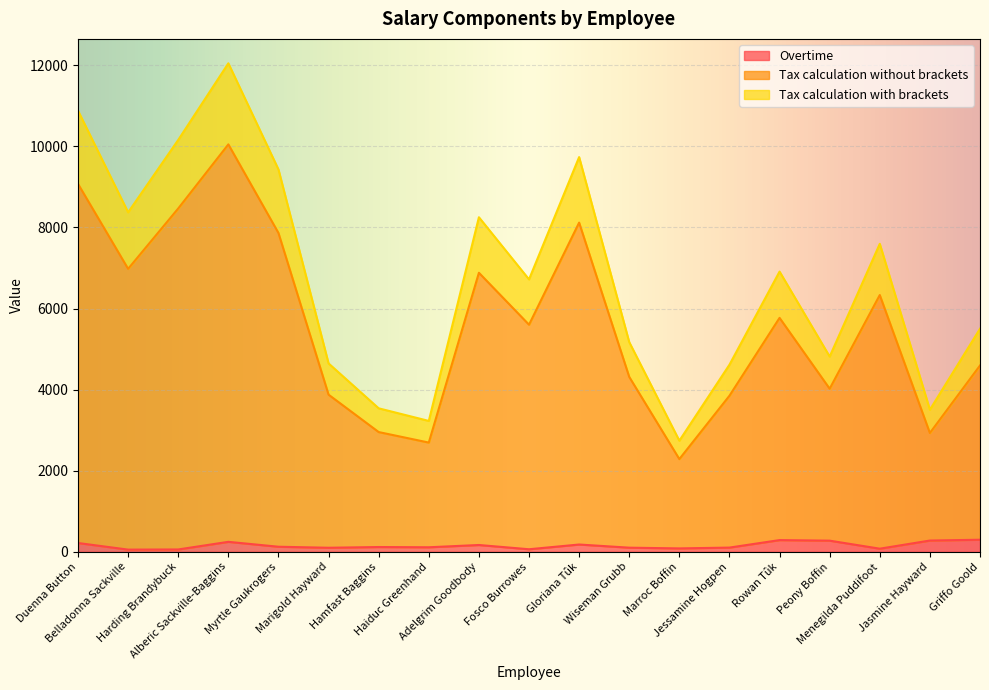

Which series has the largest total across all categories?

Tax calculation without brackets